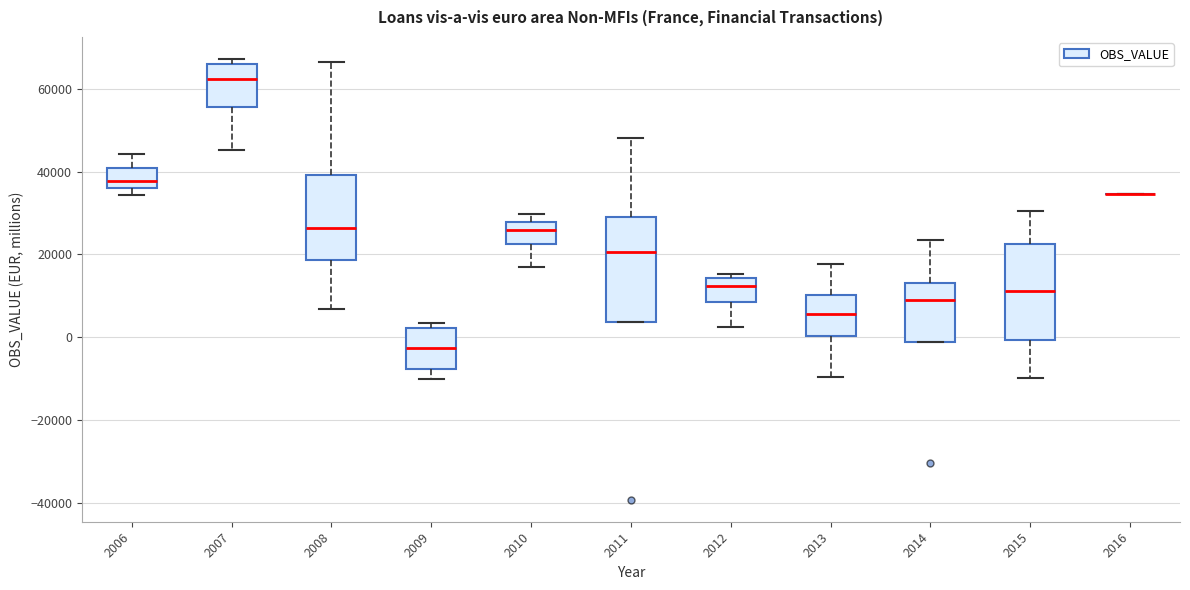

Reading left to right, read every box against the y-axis: the position of its median line, the range the box covers, and the ends of its whiskers. The values are not printed on the chart, so give them approximately, as read against the axis.

2006: median 38000, box 36000 to 40000, whiskers 34000 to 44000
2007: median 62000, box 56000 to 66000, whiskers 46000 to 68000
2008: median 26000, box 18000 to 40000, whiskers 6000 to 66000
2009: median -2000, box -8000 to 2000, whiskers -10000 to 4000
2010: median 26000, box 22000 to 28000, whiskers 16000 to 30000
2011: median 20000, box 4000 to 30000, whiskers 4000 to 48000
2012: median 12000, box 8000 to 14000, whiskers 2000 to 16000
2013: median 6000, box 0 to 10000, whiskers -10000 to 18000
2014: median 10000, box -2000 to 14000, whiskers -2000 to 24000
2015: median 12000, box 0 to 22000, whiskers -10000 to 30000
2016: box collapsed to a line at 34000, whiskers 34000 to 34000